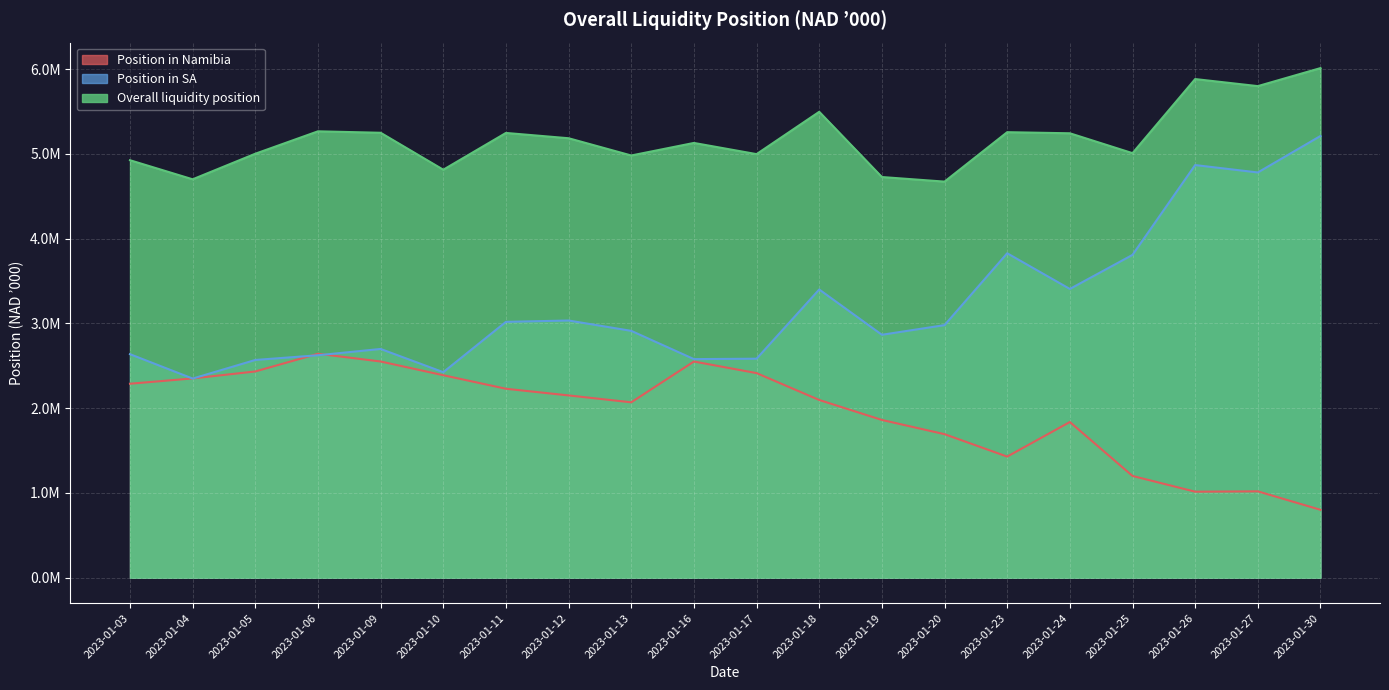

List the labels in order of Position in SA value, largest first.

2023-01-30, 2023-01-26, 2023-01-27, 2023-01-23, 2023-01-25, 2023-01-24, 2023-01-18, 2023-01-12, 2023-01-11, 2023-01-20, 2023-01-13, 2023-01-19, 2023-01-09, 2023-01-03, 2023-01-06, 2023-01-17, 2023-01-16, 2023-01-05, 2023-01-10, 2023-01-04